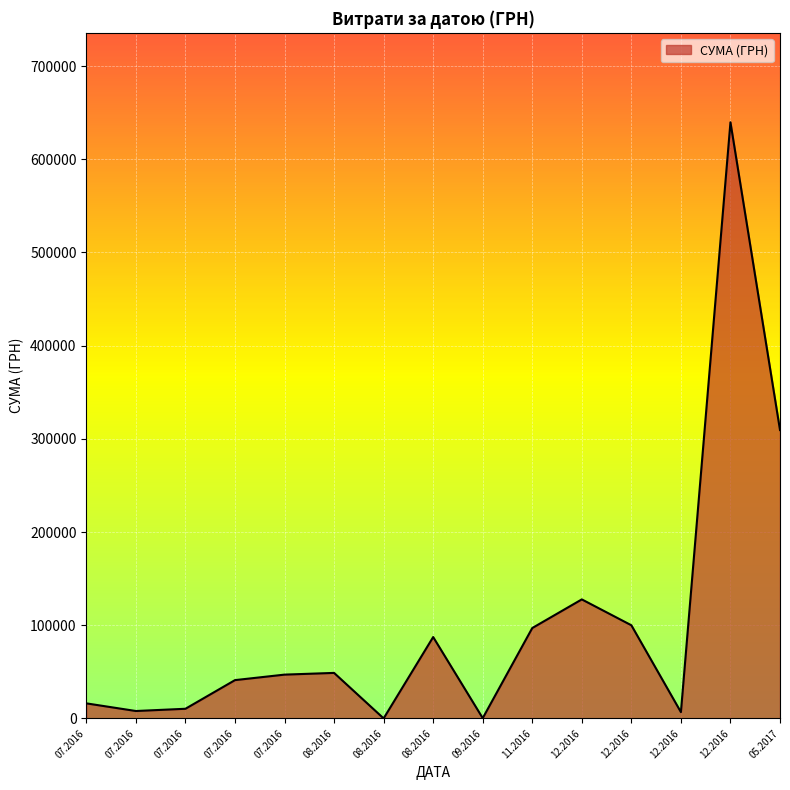

How many interior local peaks (higher than both neighbors) does the data have?

4